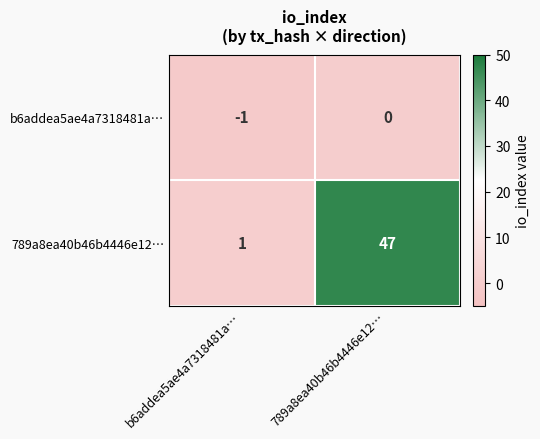

What is the maximum value shown in the chart?

47